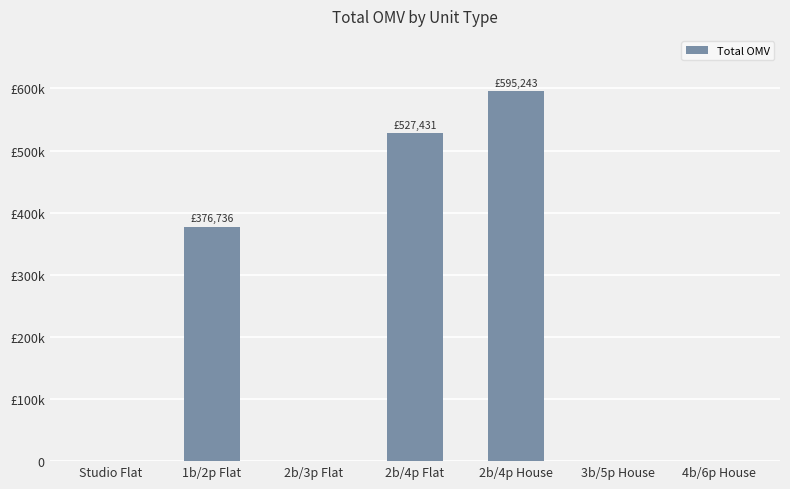

What is the average value?

214201.6